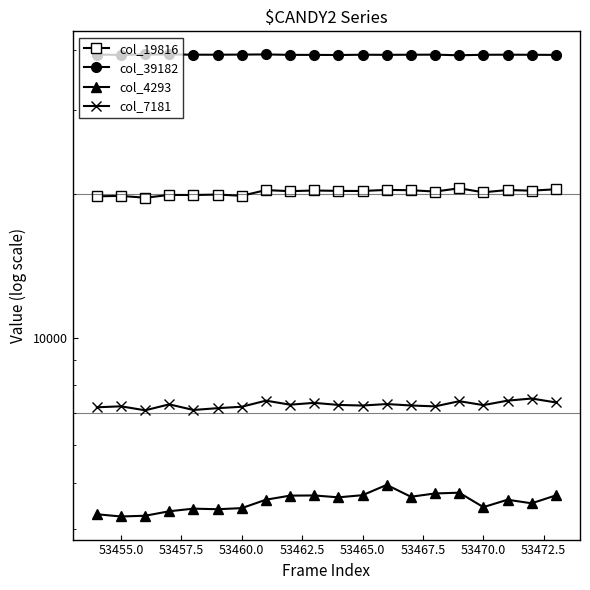

True or false: col_39182 and col_19816 cross at least once.

False